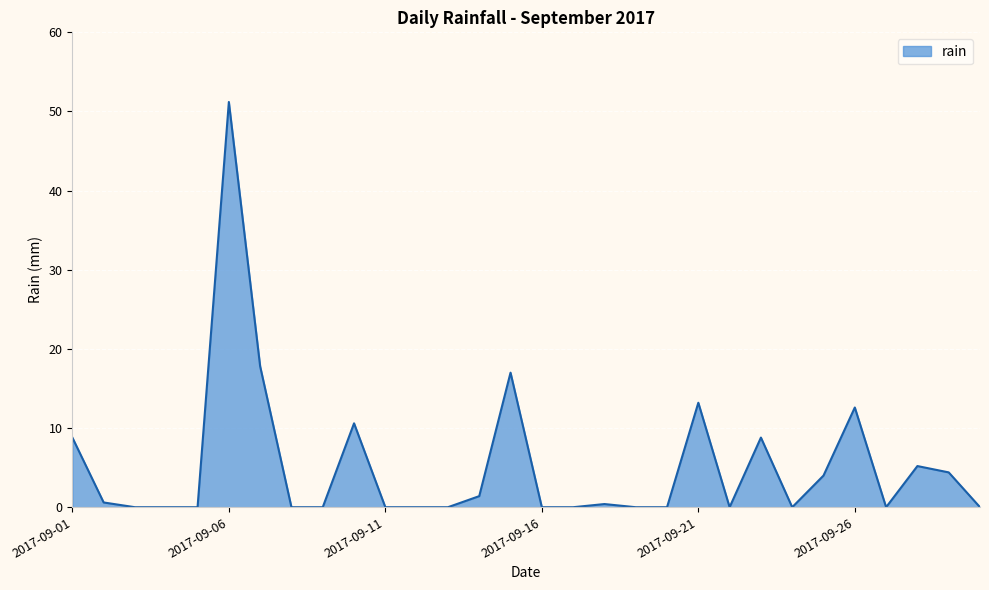

What is the difference between the maximum and second lowest values?

51.2